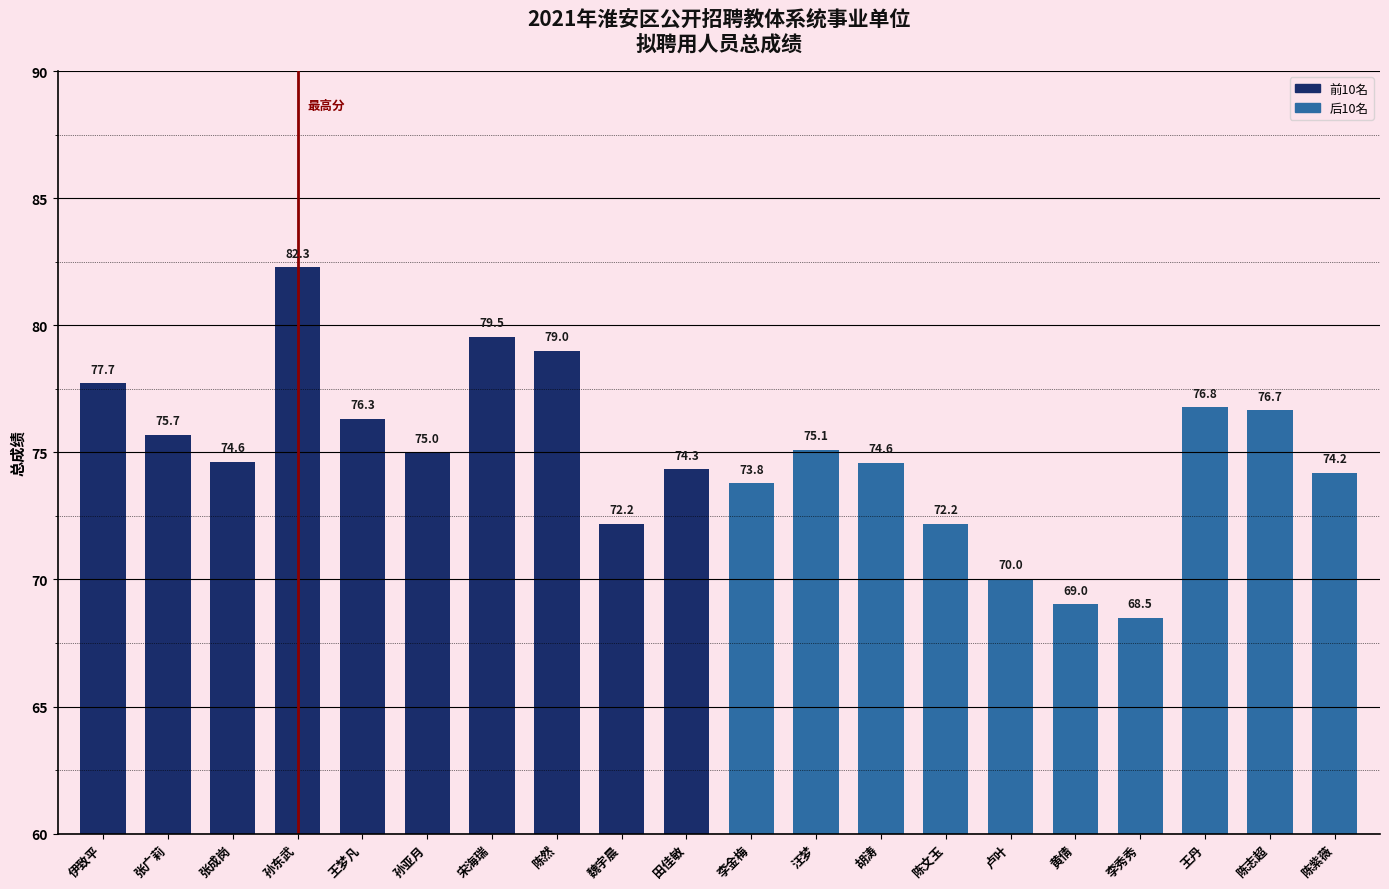

Reading left to right, what are all the values shown in this chart?

77.7	75.7	74.6	82.3	76.3	75.0	79.5	79.0	72.2	74.3	73.8	75.1	74.6	72.2	70.0	69.0	68.5	76.8	76.7	74.2